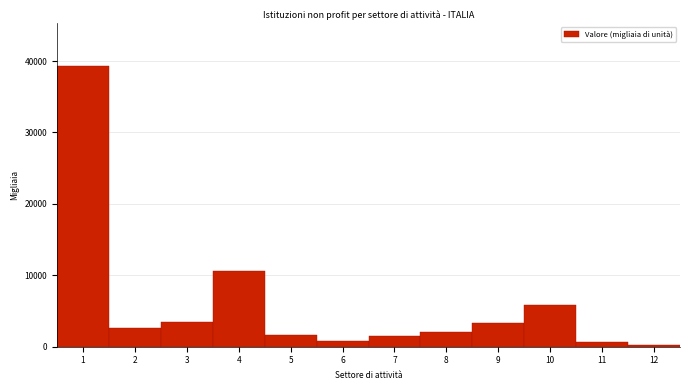

What is the value of the 4th bar from the left?

10566.1